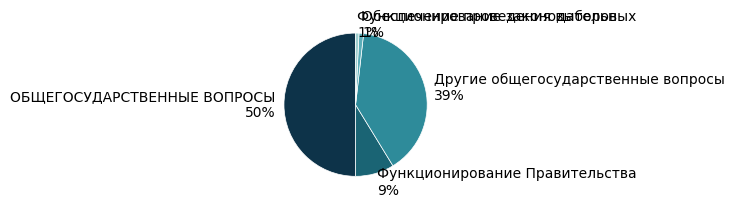

Does Другие общегосударственные вопросы represent more than half of the total?

No